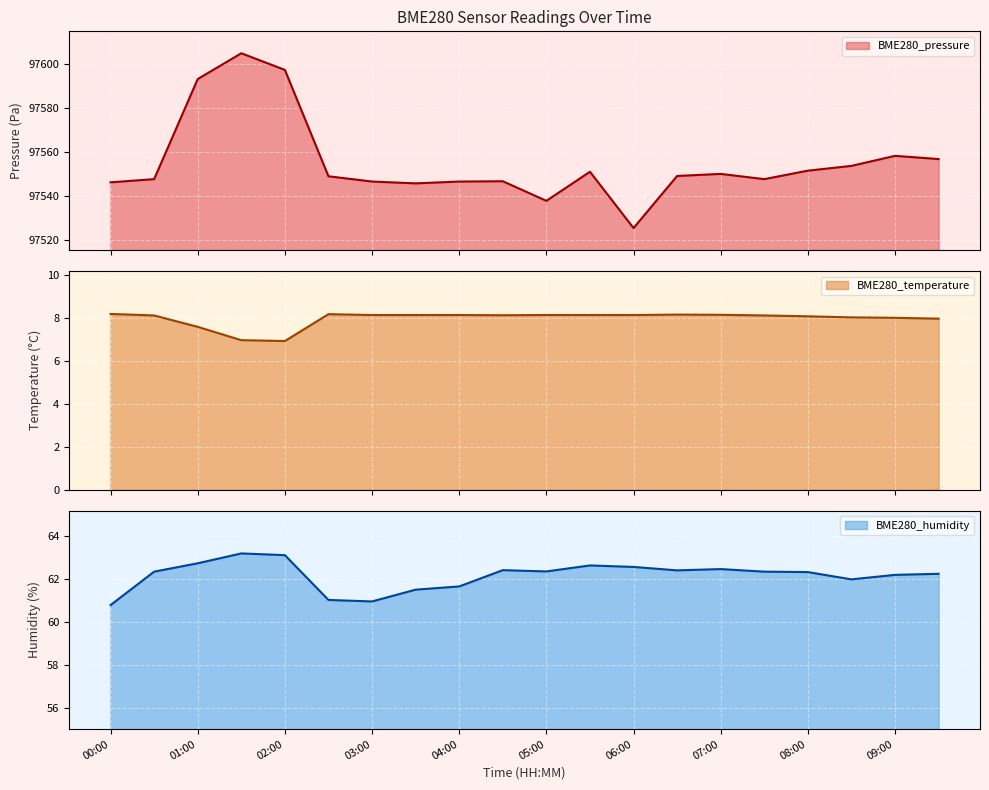

True or false: BME280_humidity has more than 0 interior local peaks.

True